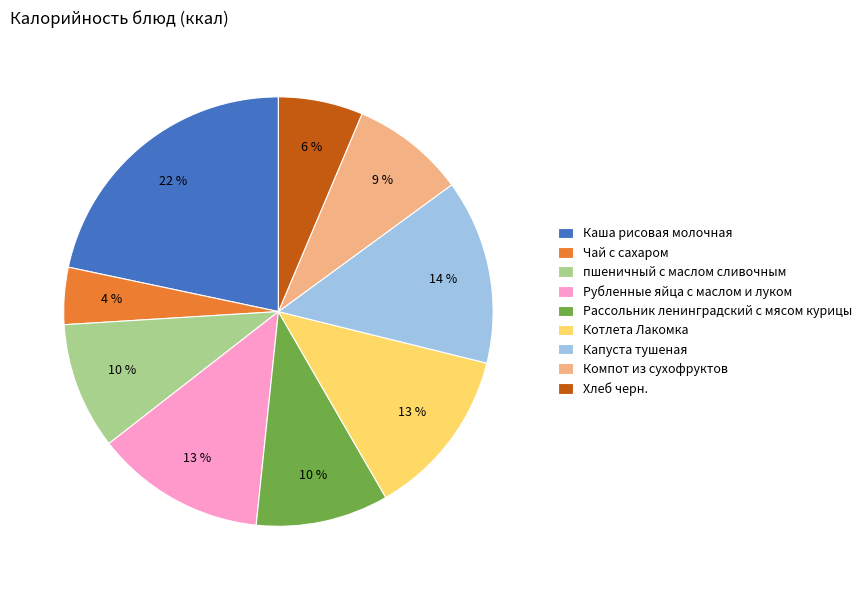

To the nearest percent, what percentage of the pie is Чай с сахаром?

4%